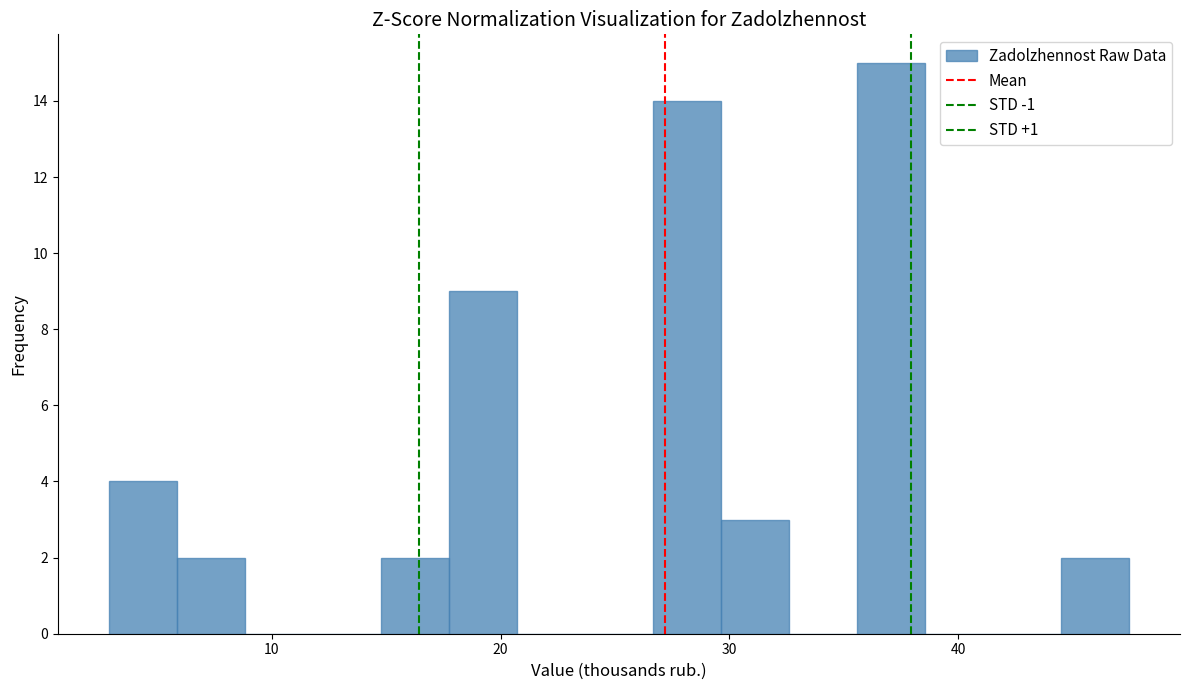

Around what value on the x-axis is the tallest bar? Give the approximate position of its centre, as read against the axis.

37